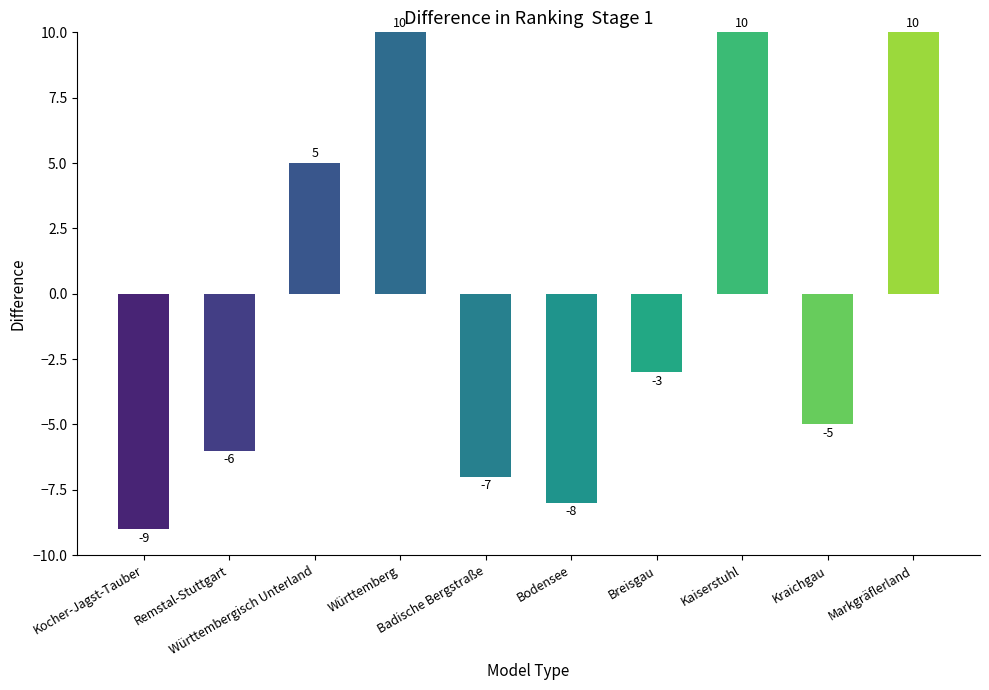

Reading right to left, transcribe all the data shown in this chart.

10	-5	10	-3	-8	-7	10	5	-6	-9